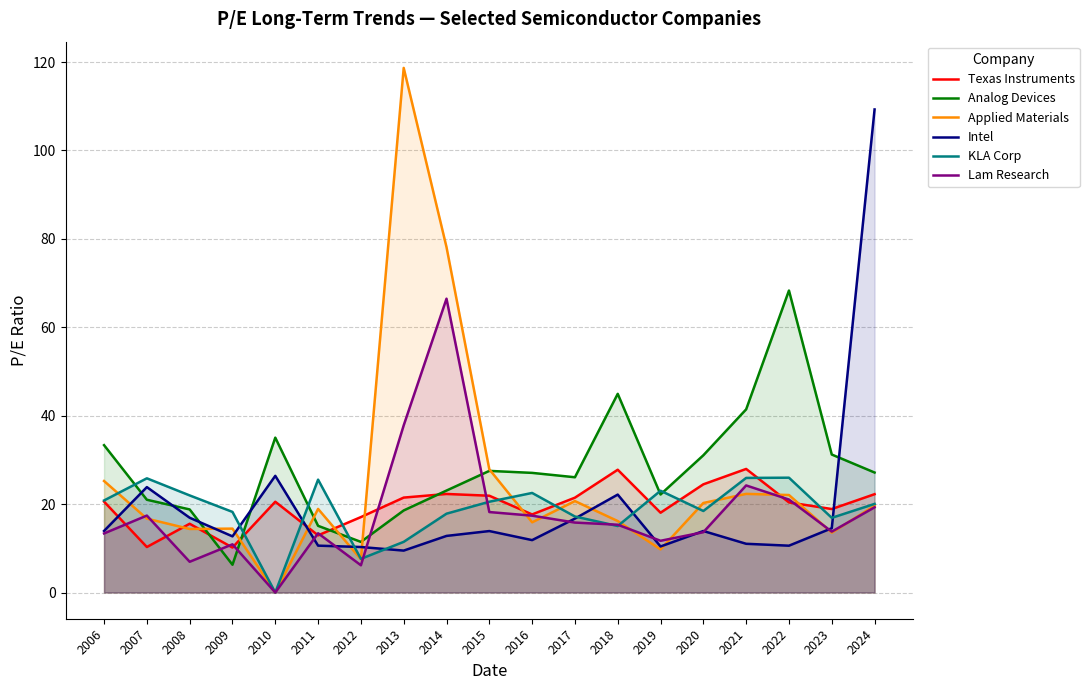

List the labels in order of Texas Instruments value, largest first.

2021, 2018, 2020, 2014, 2024, 2015, 2013, 2017, 2006, 2010, 2022, 2023, 2019, 2016, 2012, 2008, 2011, 2007, 2009